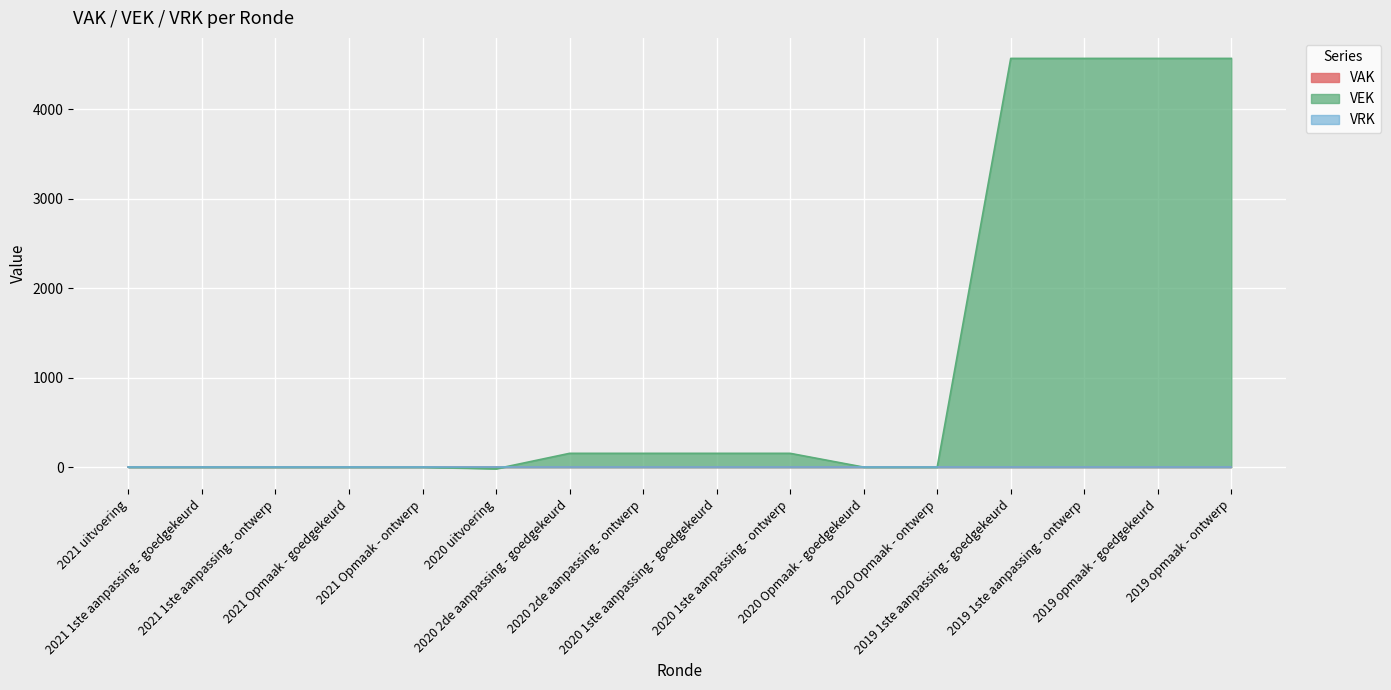

What is the label of the 15th point from the right?

2021 1ste aanpassing - goedgekeurd